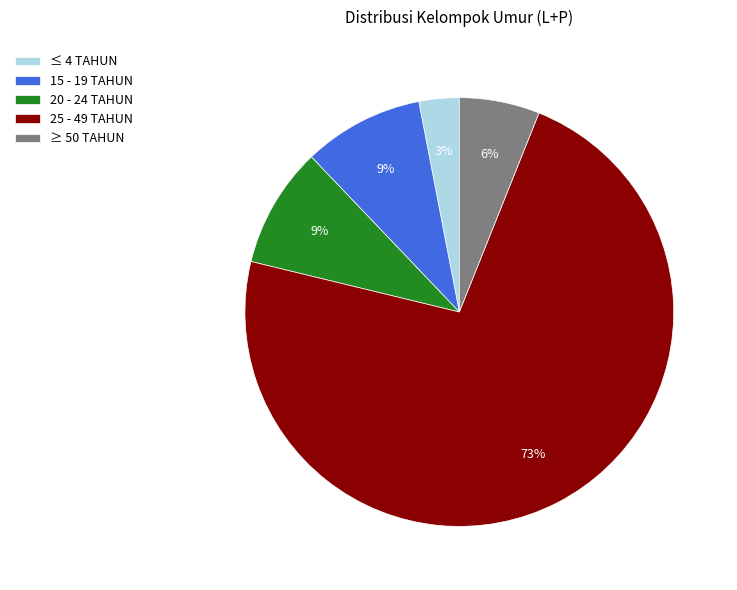

Which category has the smallest portion of the pie?

≤ 4 TAHUN